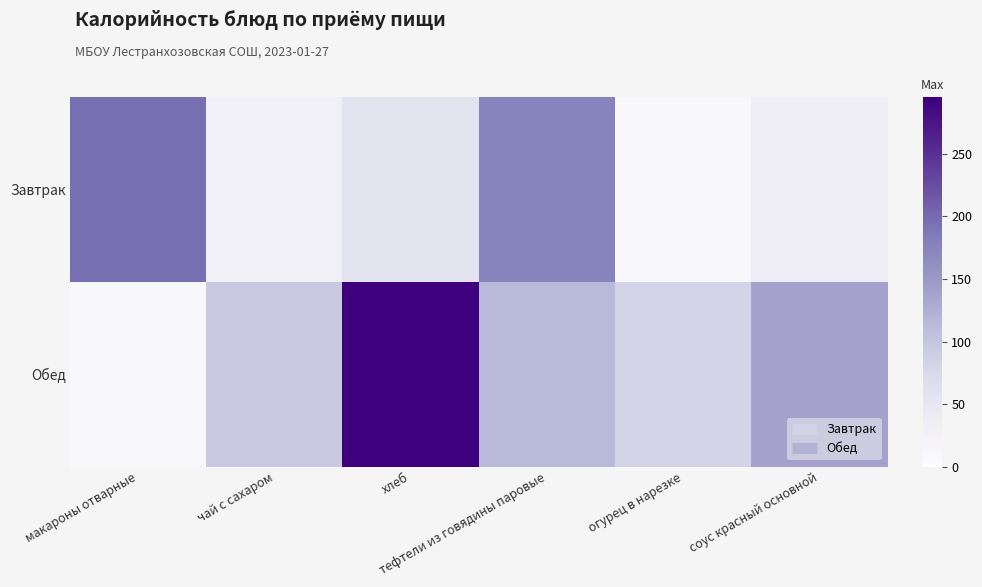

What is the smallest value displayed?

11.3